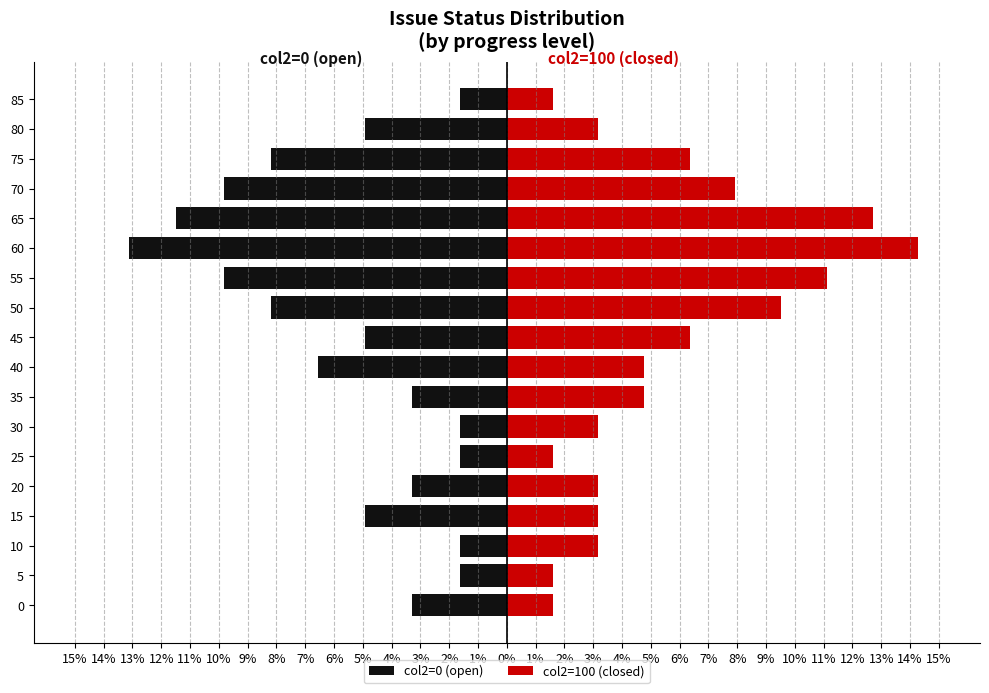

Between 25 and 60, which series saw the biggest shift?

col2=100 (closed)